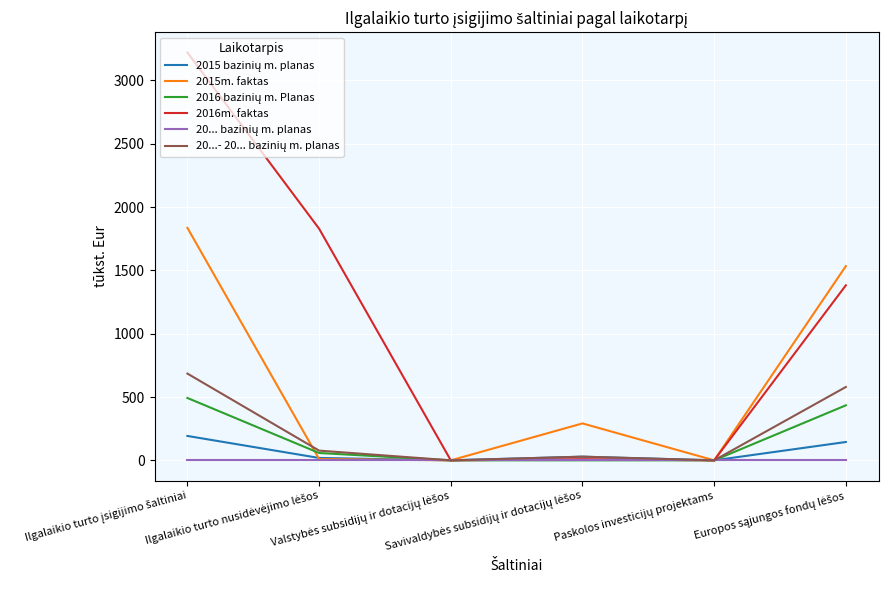

How many interior local valleys does the 2015m. faktas series have?

2